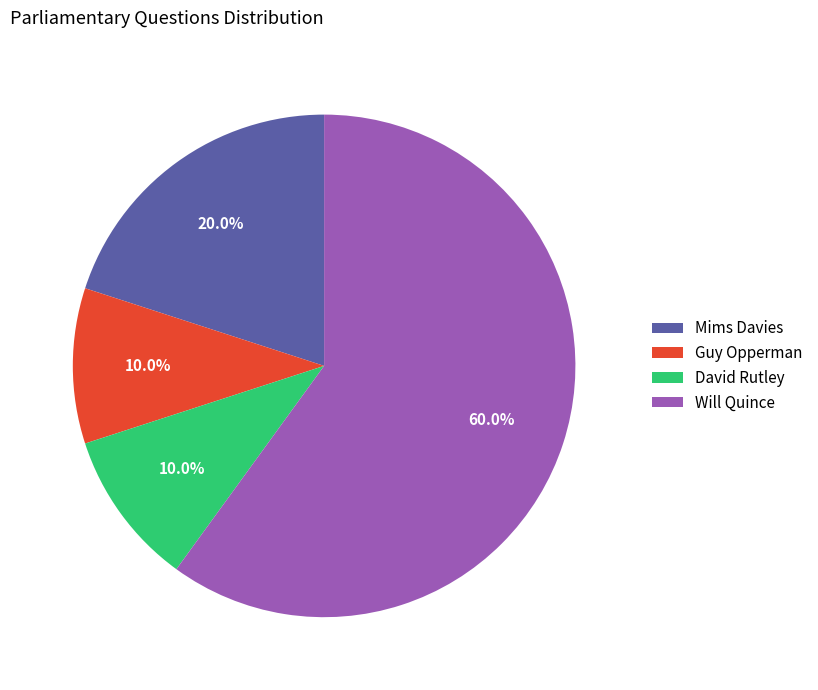

What is the ratio of the value at Will Quince to the value at David Rutley?

6.0